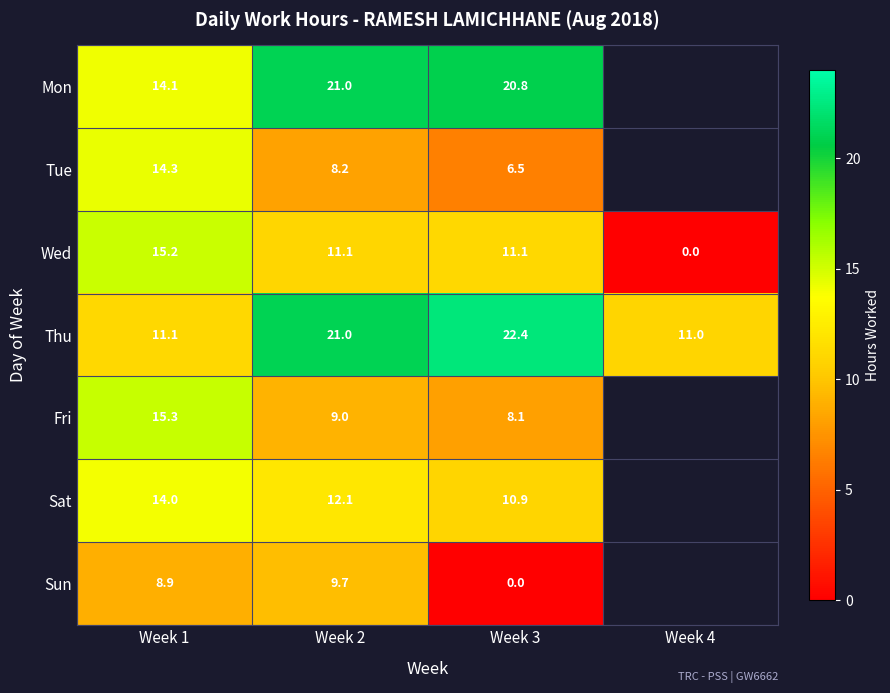

At which label does Wed first exceed 11?

Week 1